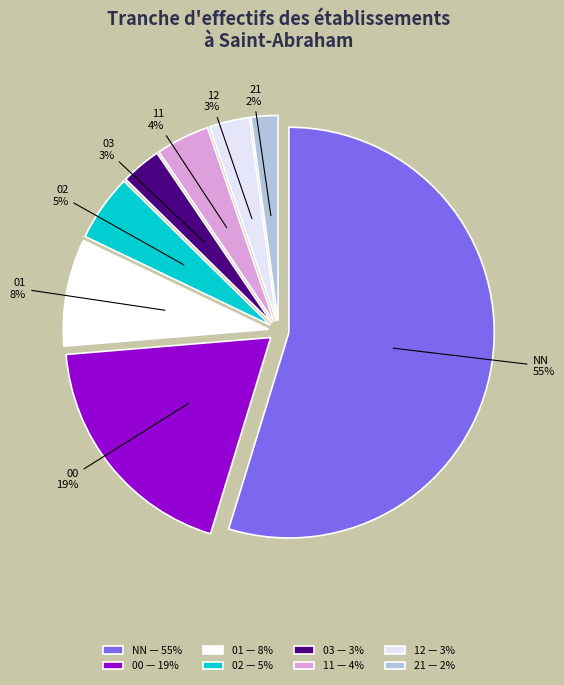

Which slice is the largest?

NN